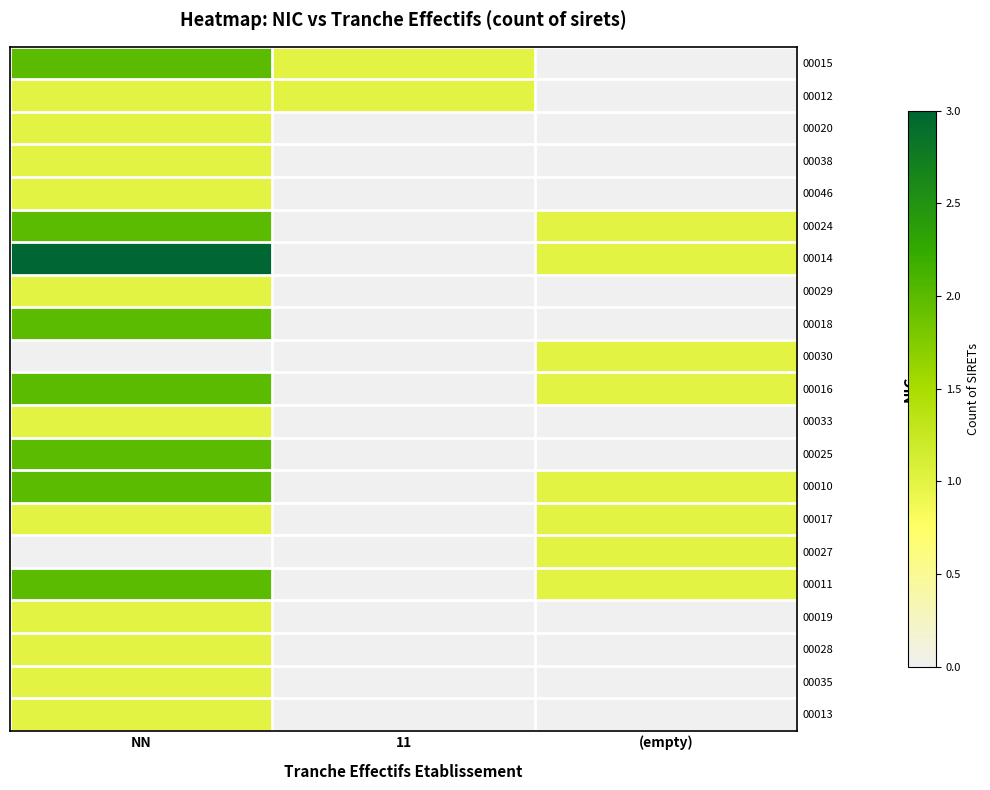

Which series has the largest range (max minus min)?

00014